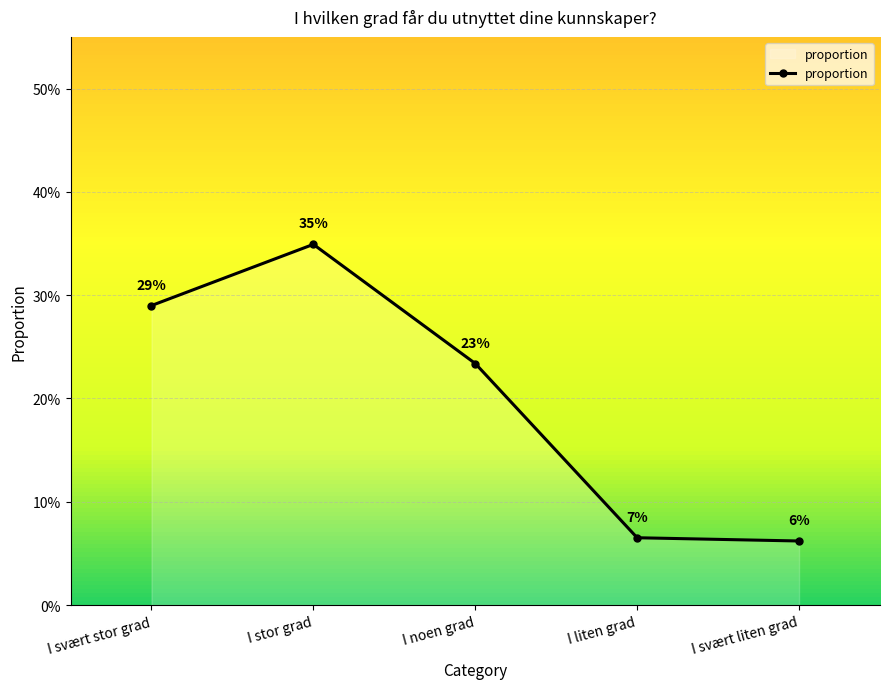

What is the change in value from I svært stor grad to I liten grad?

-0.2